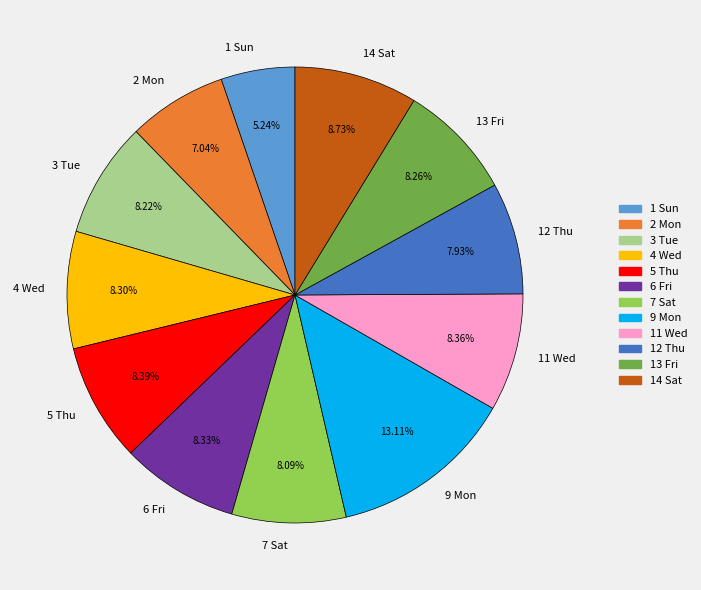

Which slice is the largest?

9 Mon